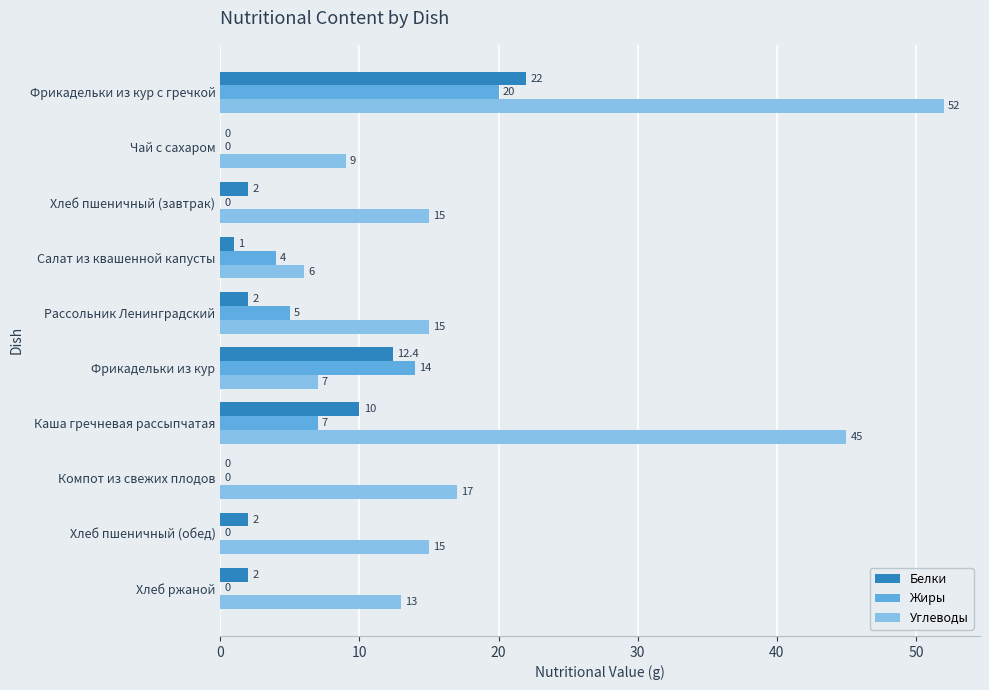

At which label is Белки closest to 11?

Каша гречневая рассыпчатая